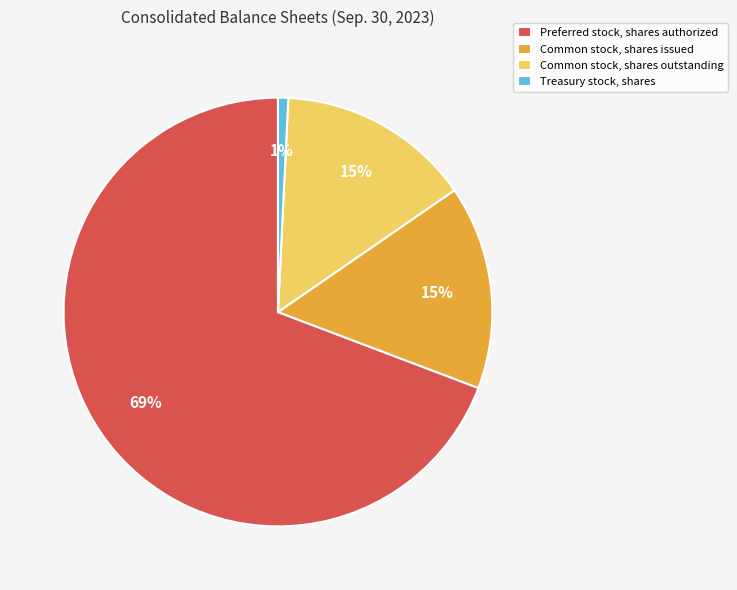

Is the sum of Common stock, shares issued and Common stock, shares outstanding greater than half?

No